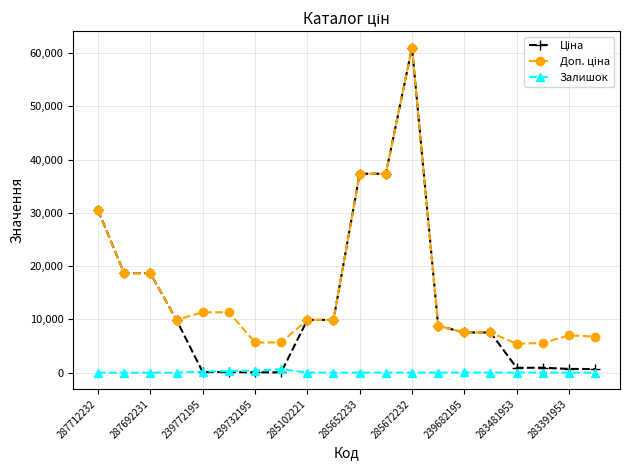

What is the maximum value shown in the chart?

61024.7